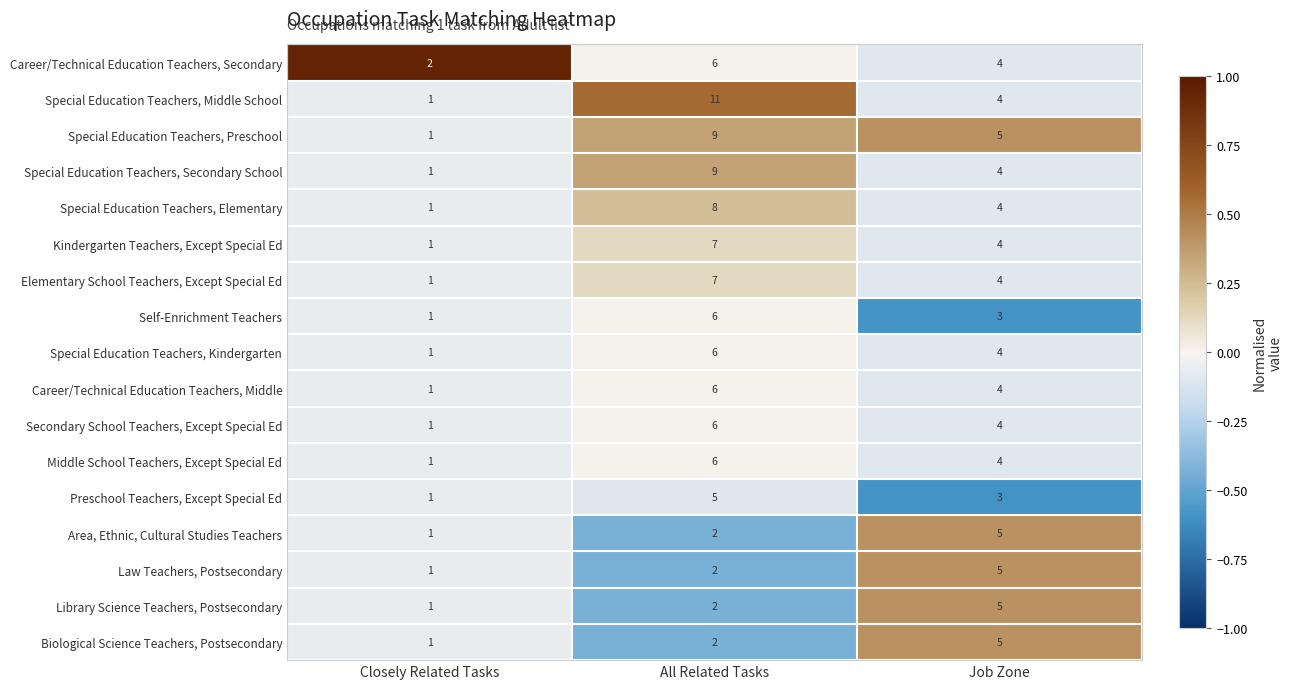

List the labels in order of Special Education Teachers, Secondary School value, smallest first.

Closely Related Tasks, Job Zone, All Related Tasks